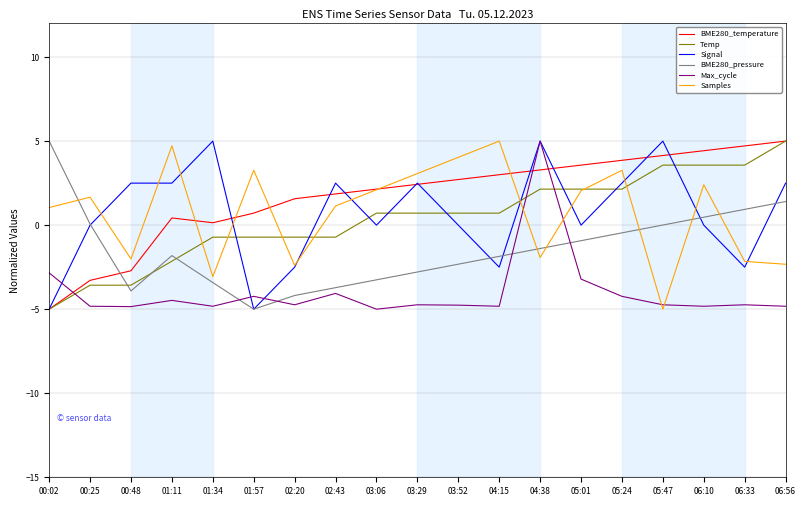

At 04:15, list the series in order from largest to smallest.

Samples, BME280_temperature, Temp, BME280_pressure, Signal, Max_cycle